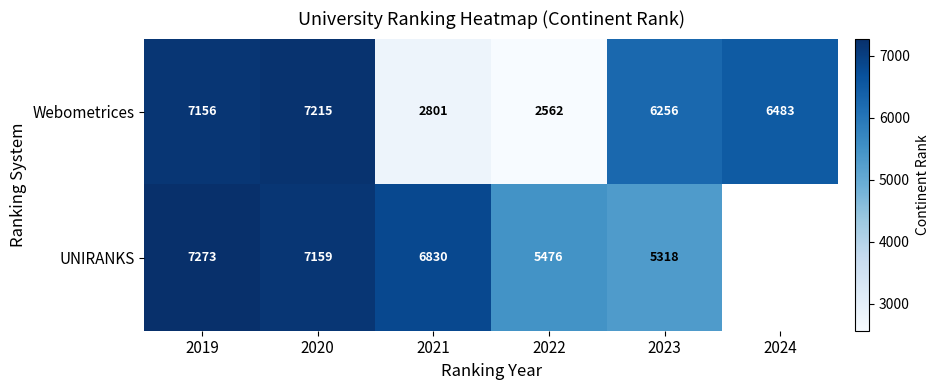

At 2020, list the series in order from largest to smallest.

Webometrices, UNIRANKS